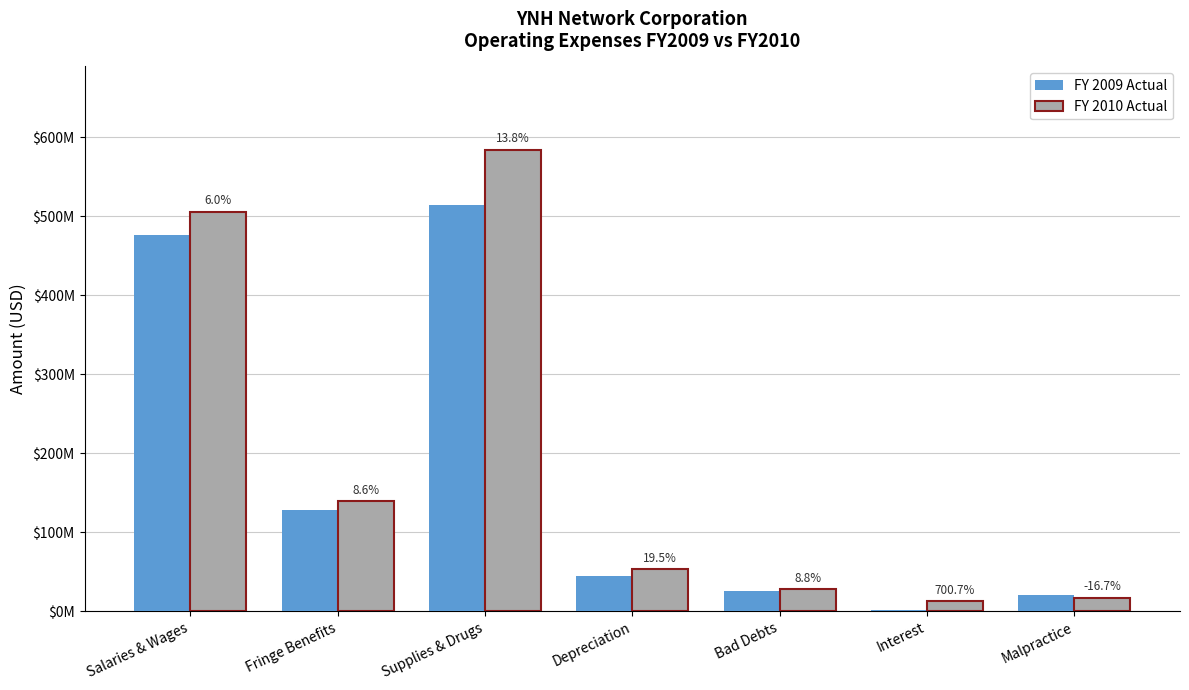

Are the bars grouped side by side (vs. stacked)?

Yes